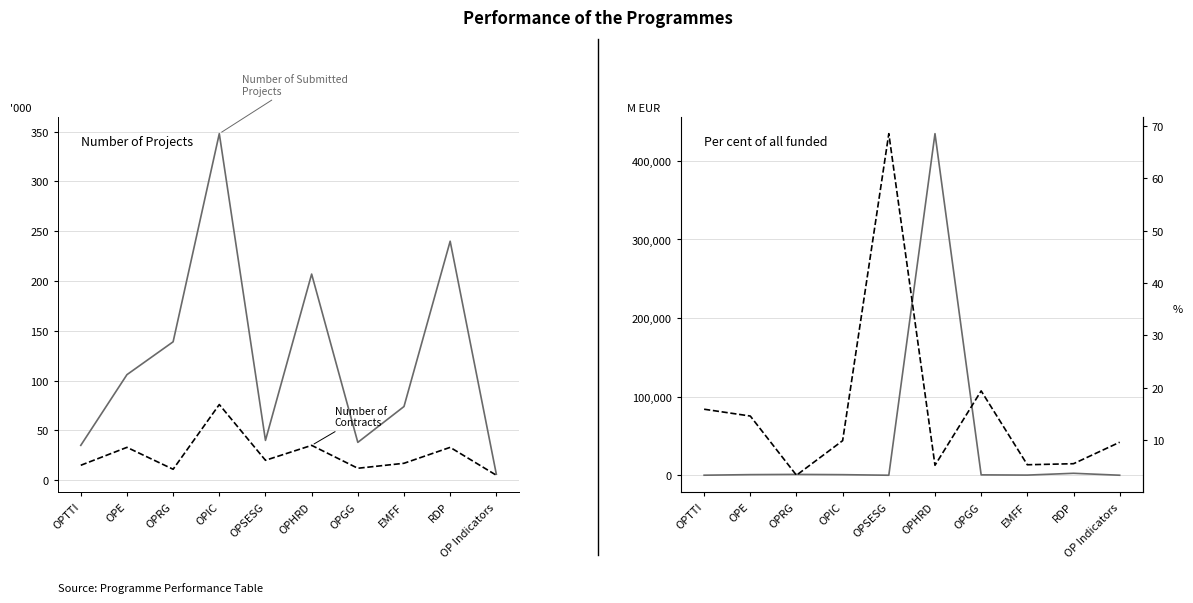

At how many categories does at least one series exceed 332893?

1